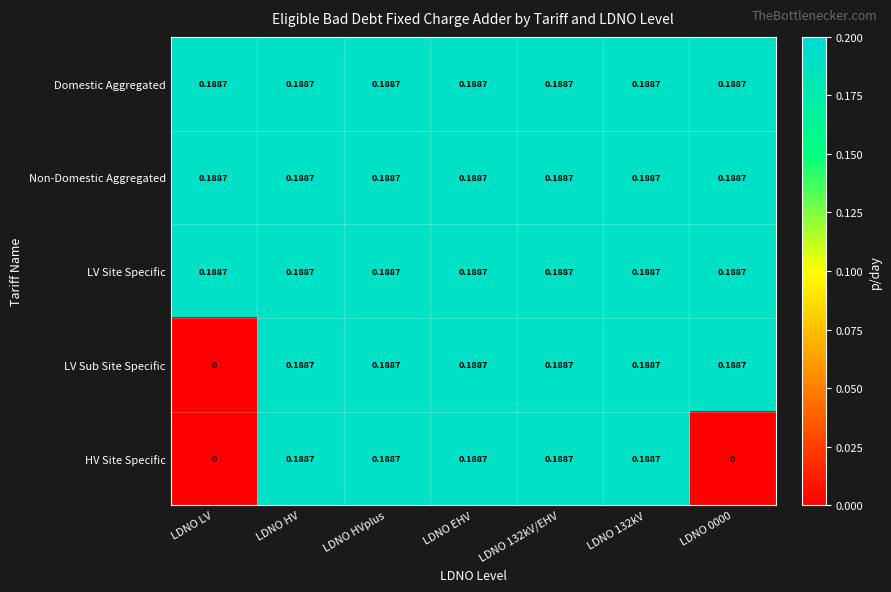

Which series changed the most between LDNO 132kV/EHV and LDNO 0000?

HV Site Specific